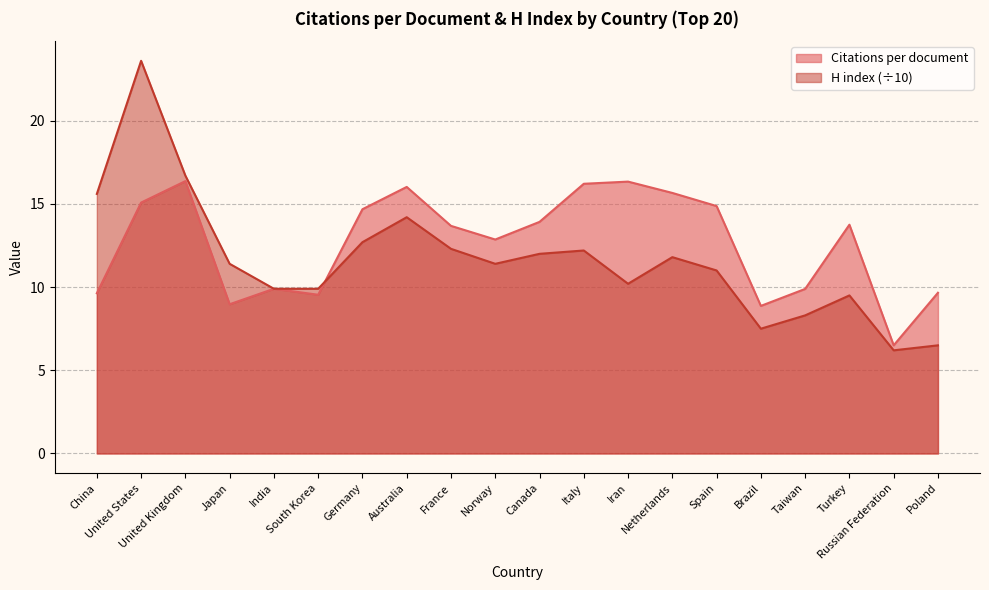

What value does the Citations per document series have at Norway?

12.9